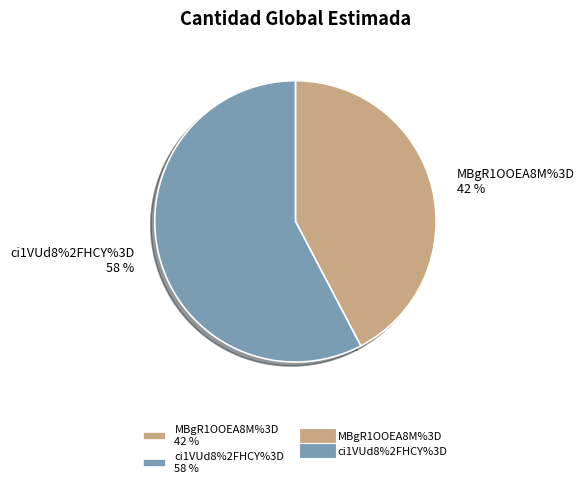

Which category accounts for the majority?

ci1VUd8%2FHCY%3D